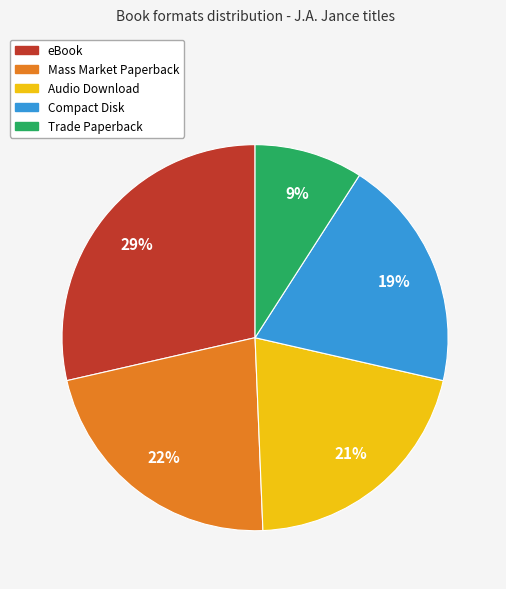

Is it true that Trade Paperback is 1% of the pie?

False